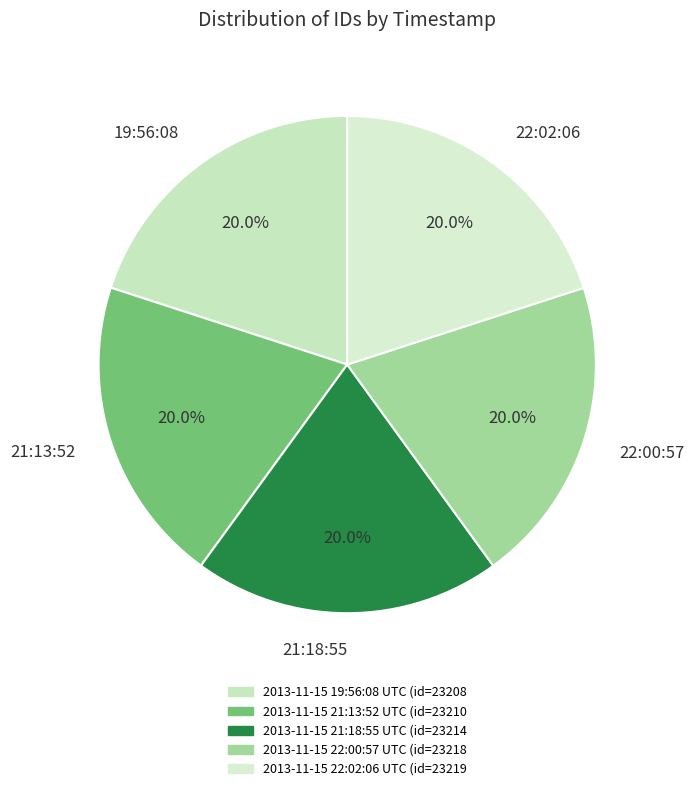

How many segments does this pie chart have?

5